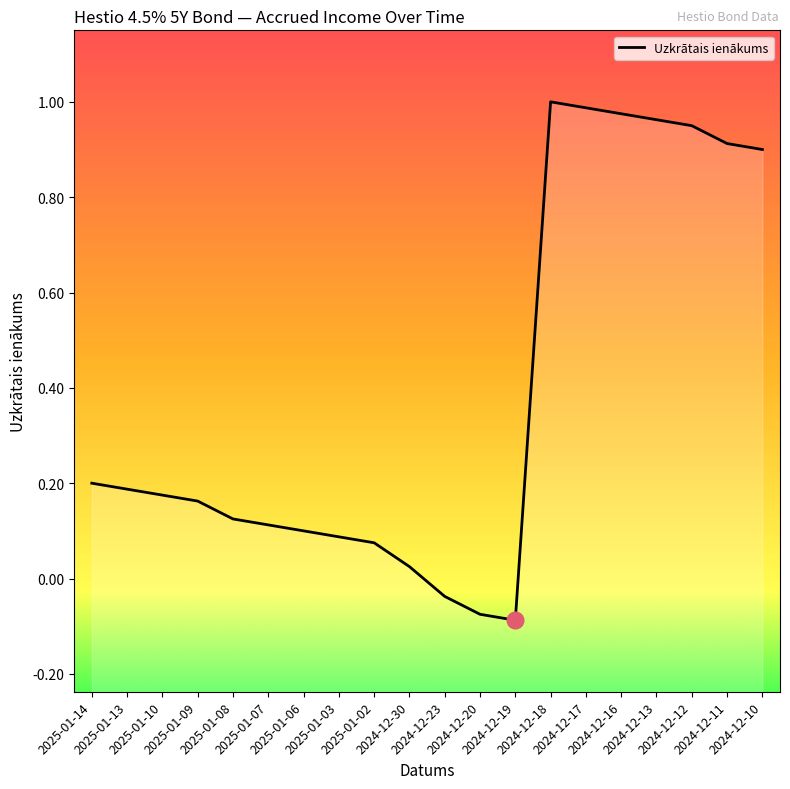

List the labels in order of value, smallest first.

2024-12-19, 2024-12-20, 2024-12-23, 2024-12-30, 2025-01-02, 2025-01-03, 2025-01-06, 2025-01-07, 2025-01-08, 2025-01-09, 2025-01-10, 2025-01-13, 2025-01-14, 2024-12-10, 2024-12-11, 2024-12-12, 2024-12-13, 2024-12-16, 2024-12-17, 2024-12-18